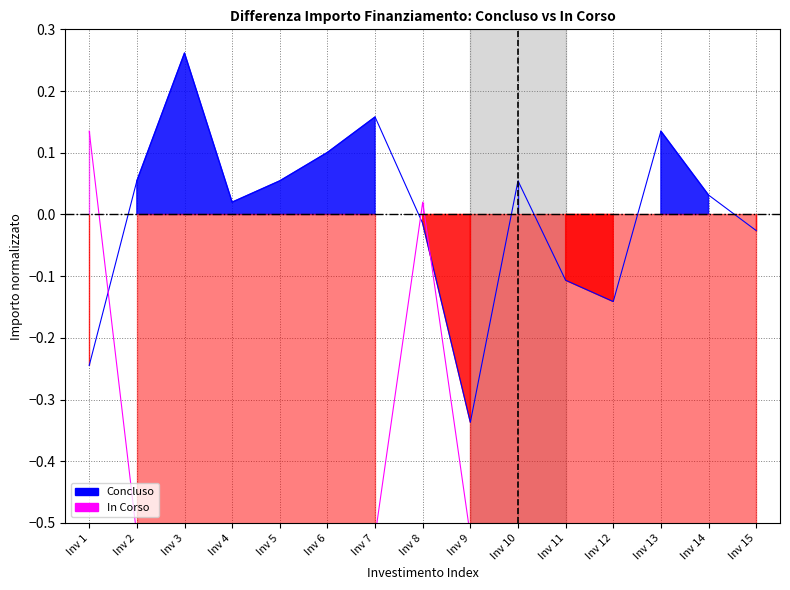

How many interior local valleys does the Concluso line series have?

3